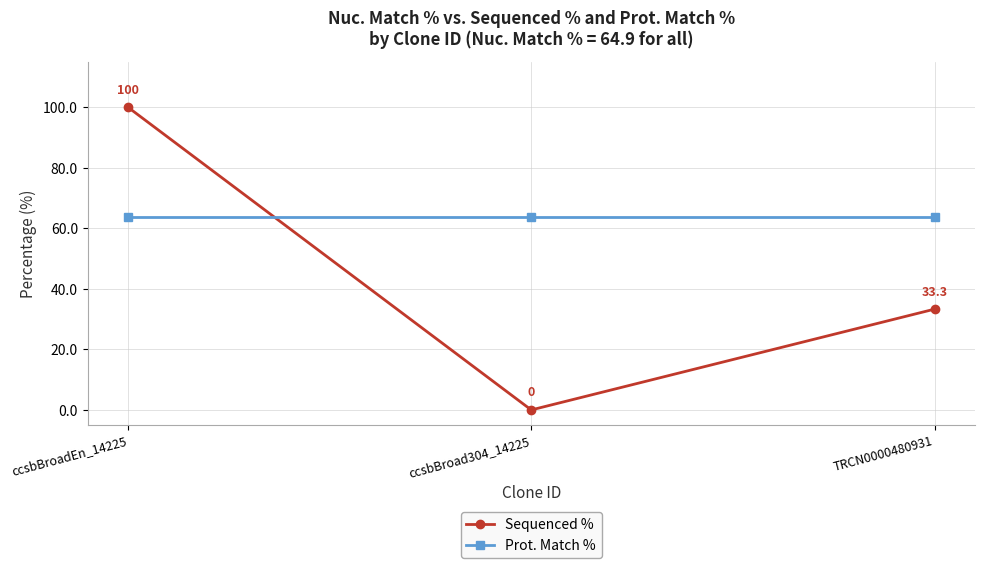

At which category is the sum across all series the highest?

ccsbBroadEn_14225